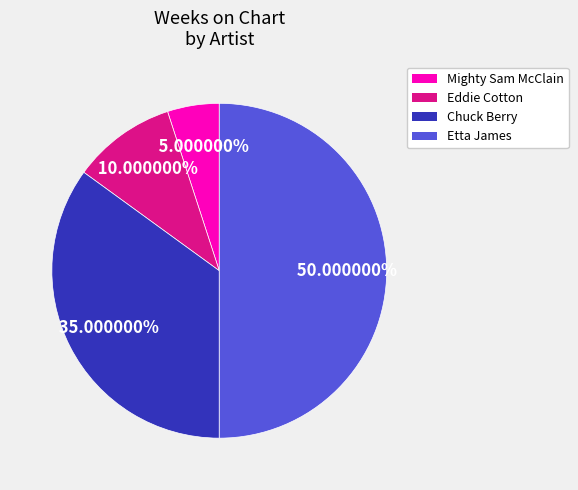

To the nearest percent, what is the difference between the largest and smallest slice percentages?

45%